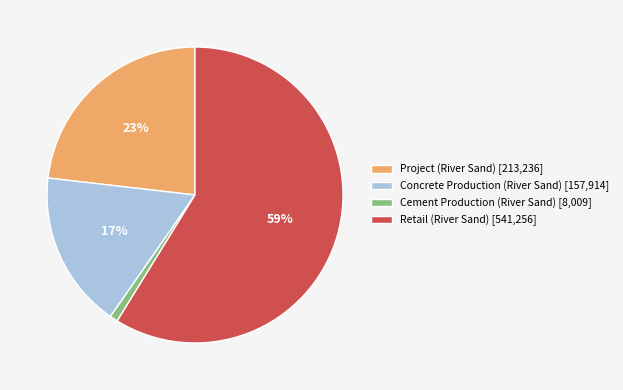

What percentage is the Retail (River Sand) slice, to the nearest percent?

59%